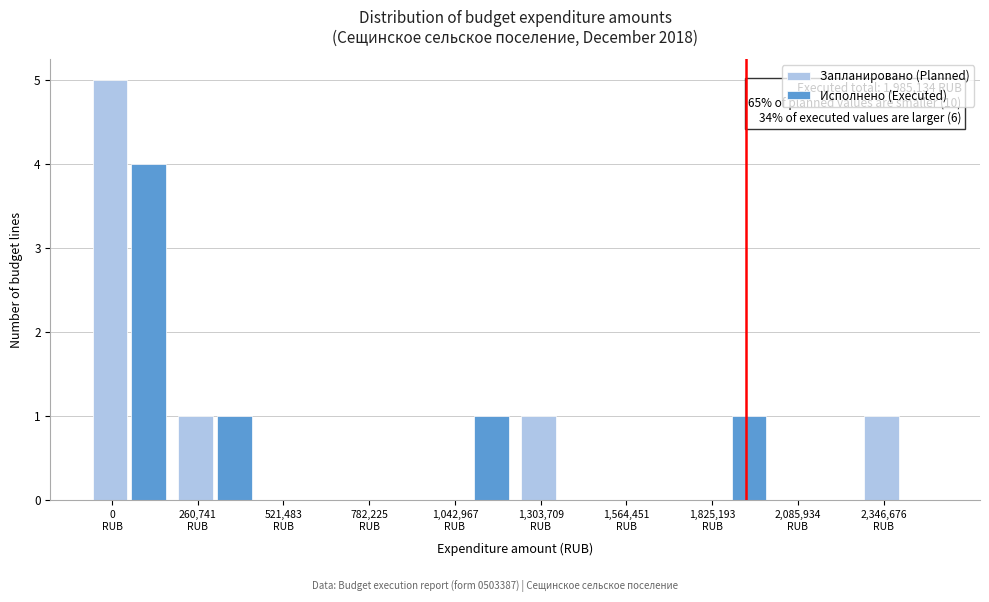

What is the maximum value shown in the chart?

5